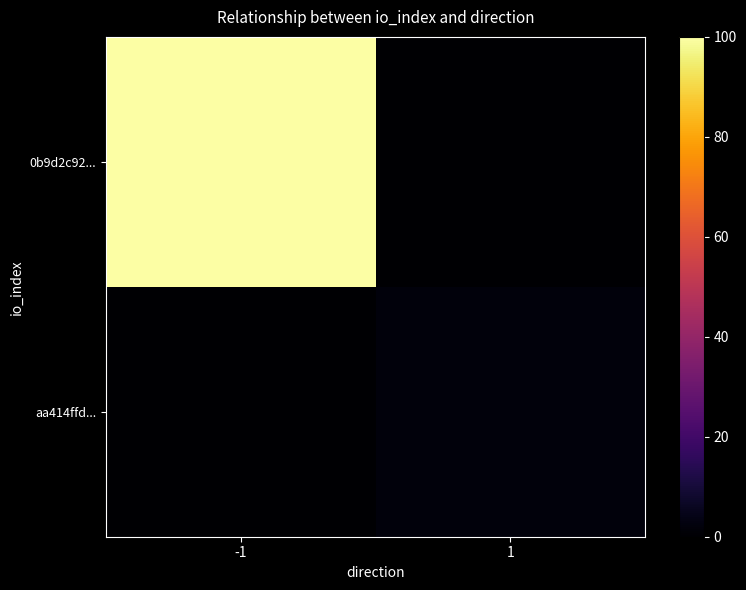

Which category has the lowest value across all series?

1